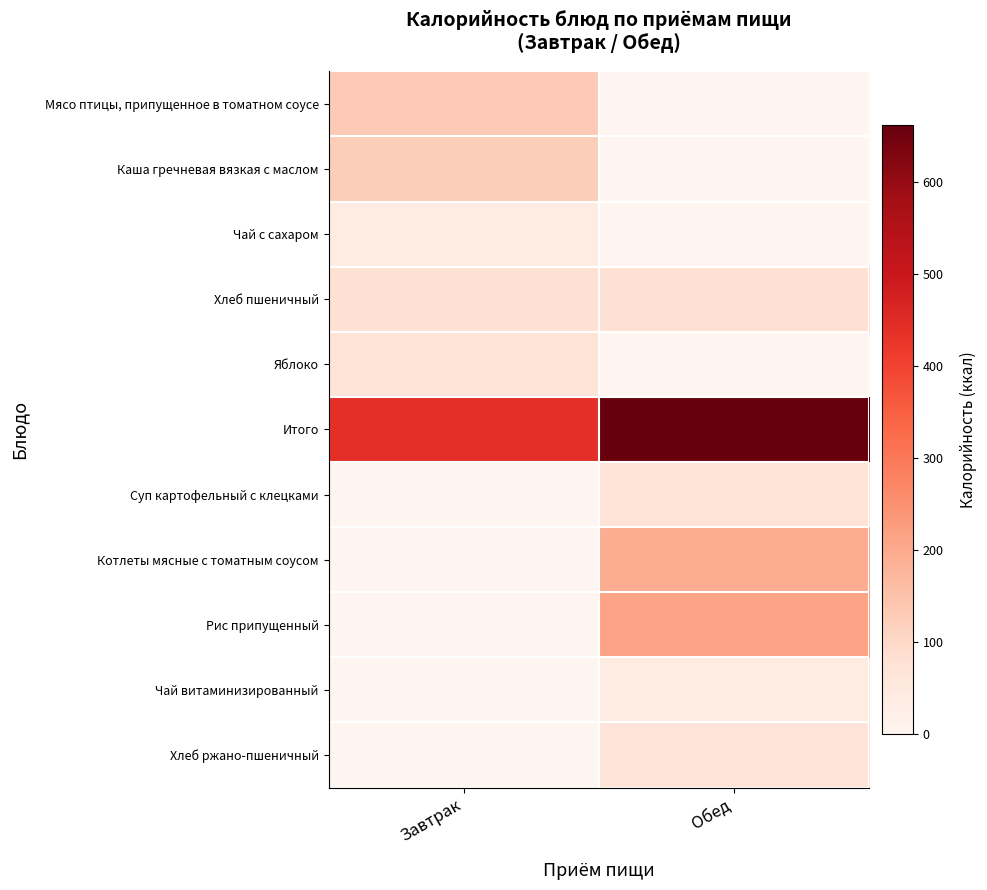

At how many categories does at least one series exceed 464?

1